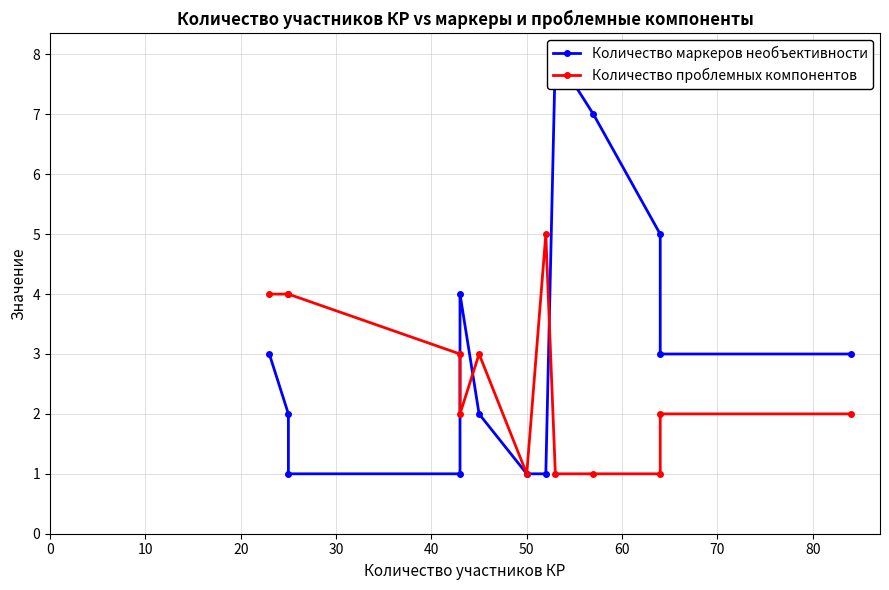

How many lines are shown in the chart?

2